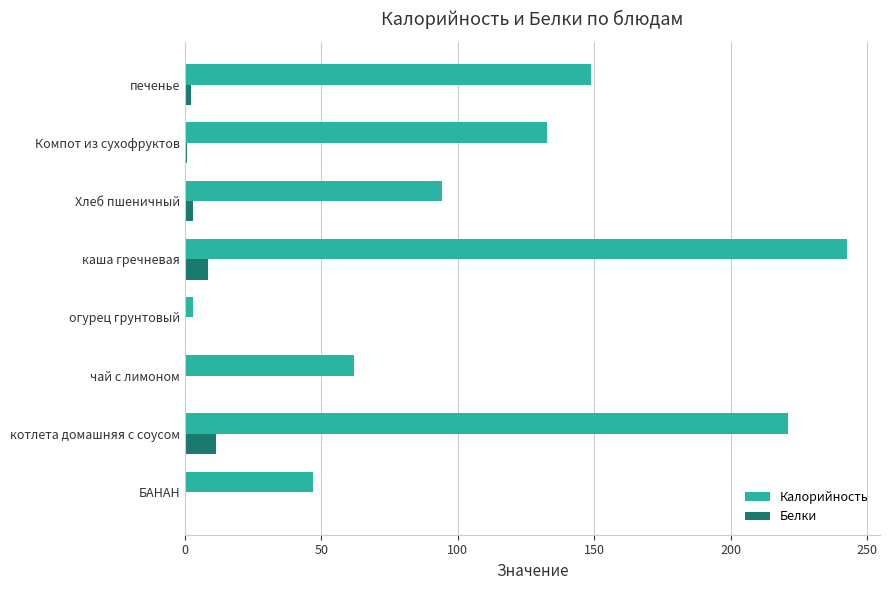

What is the sum of all Белки values?

26.9